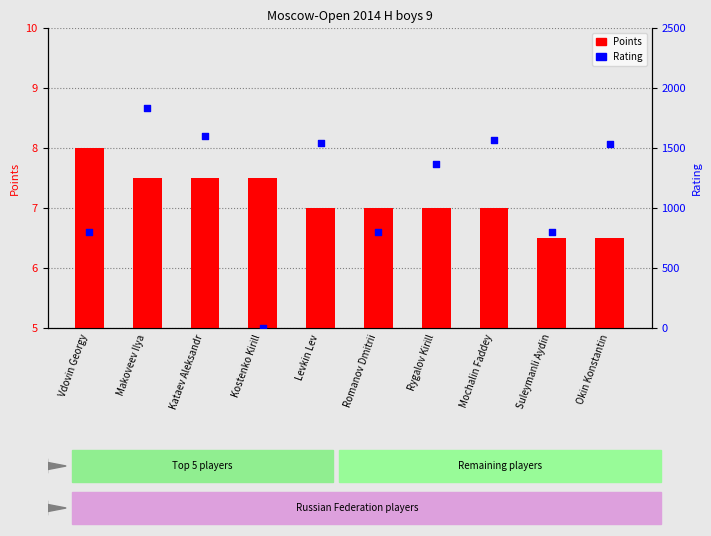

Which series has the widest spread of Y values?

Rating